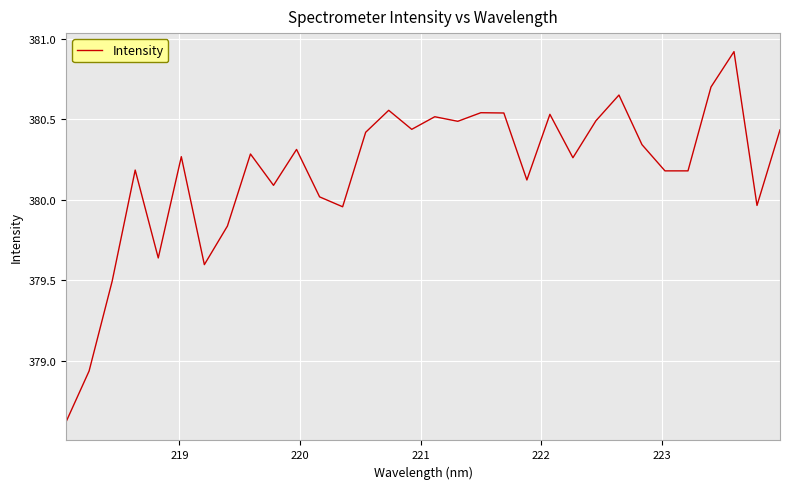

What is the greatest value displayed?

380.9